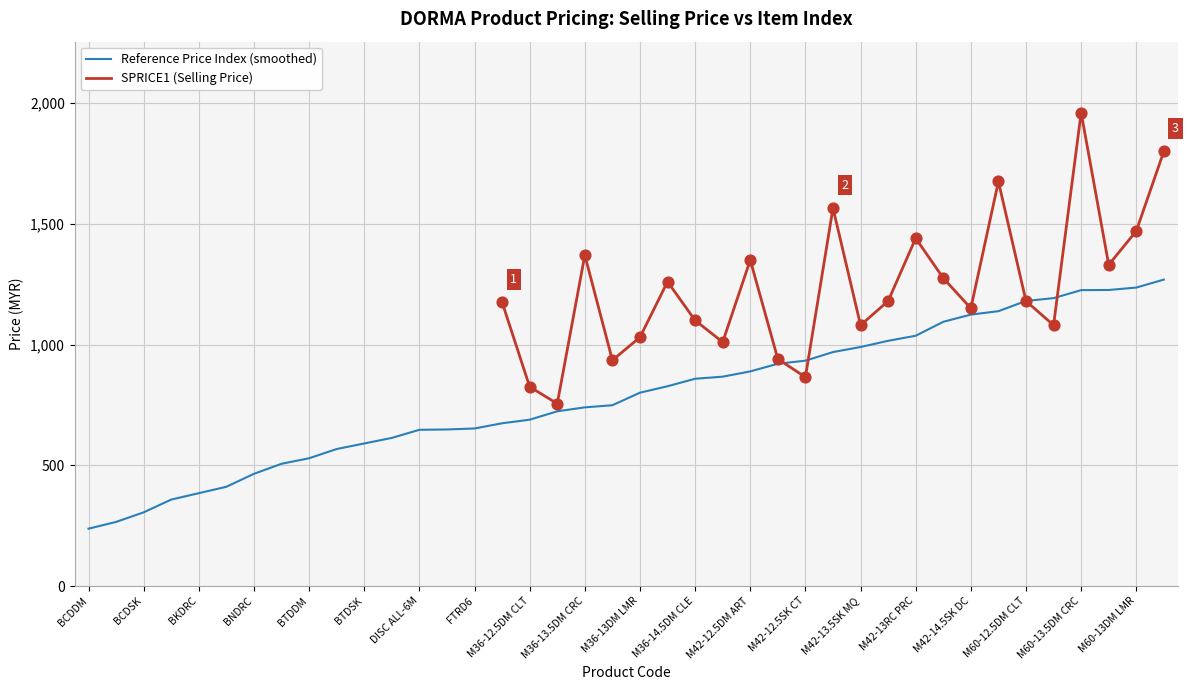

What is the lowest value of the Reference Price Index (smoothed) series?

237.5